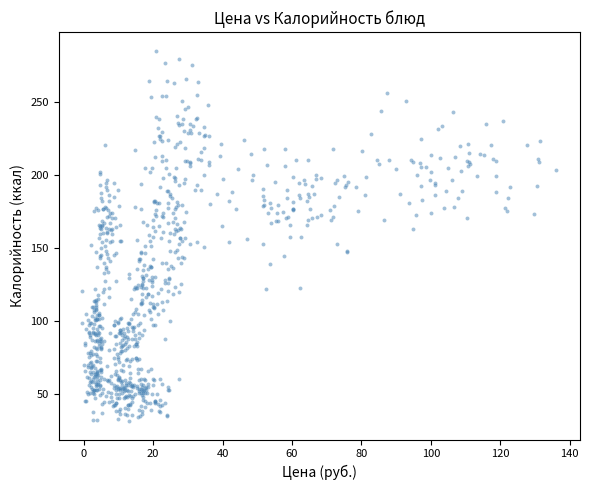

What is the range of X values (max minus min)?

136.5